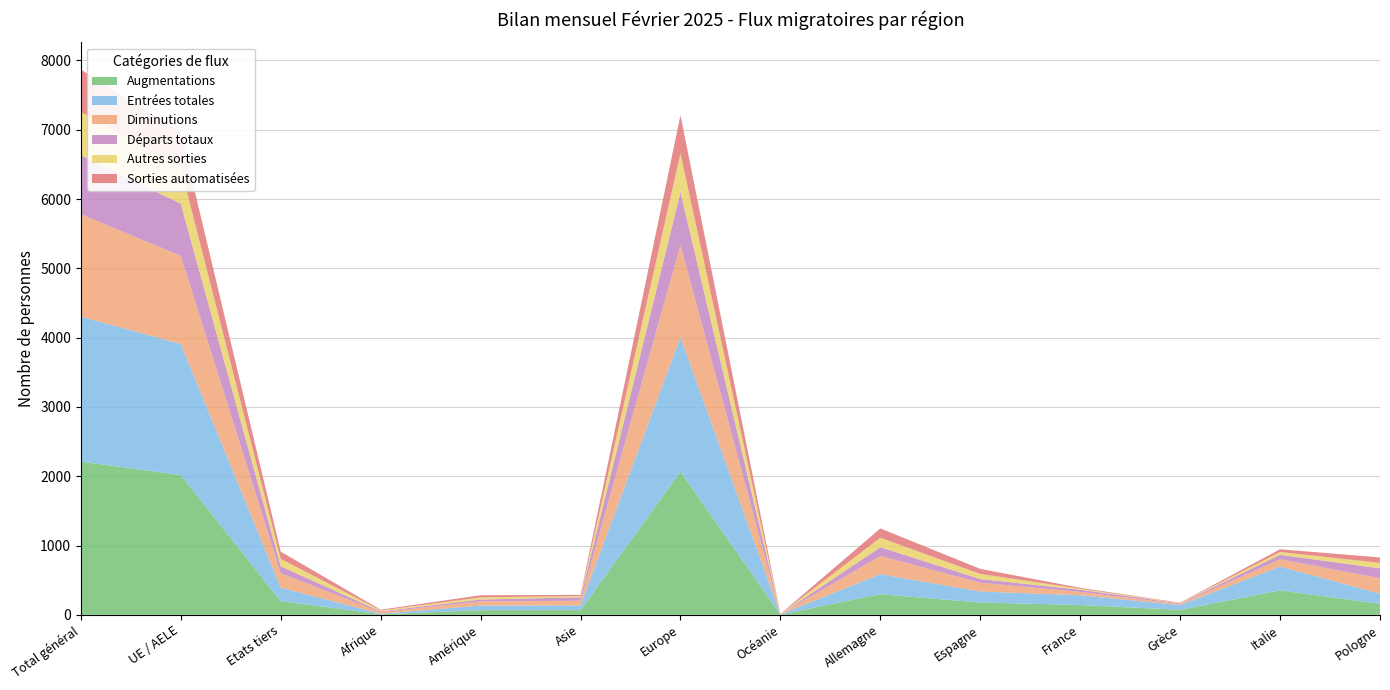

Reading right to left, extract all data points from this chart.

Augmentations: Pologne=158	Italie=353	Grèce=72	France=142	Espagne=178	Allemagne=298	Océanie=4	Europe=2065	Asie=69	Amérique=67	Afrique=8	Etats tiers=198	UE / AELE=2015	Total général=2213
Entrées totales: Pologne=148	Italie=344	Grèce=68	France=141	Espagne=158	Allemagne=288	Océanie=4	Europe=1944	Asie=68	Amérique=67	Afrique=7	Etats tiers=195	UE / AELE=1895	Total général=2090
Diminutions: Pologne=222	Italie=105	Grèce=15	France=47	Espagne=127	Allemagne=263	Océanie=2	Europe=1325	Asie=67	Amérique=59	Afrique=24	Etats tiers=207	UE / AELE=1270	Total général=1477
Départs totaux: Pologne=143	Italie=64	Grèce=10	France=33	Espagne=53	Allemagne=127	Océanie=0	Europe=765	Asie=49	Amérique=28	Afrique=11	Etats tiers=100	UE / AELE=753	Total général=853
Autres sorties: Pologne=79	Italie=41	Grèce=5	France=14	Espagne=74	Allemagne=136	Océanie=2	Europe=560	Asie=18	Amérique=31	Afrique=13	Etats tiers=107	UE / AELE=517	Total général=624
Sorties automatisées: Pologne=78	Italie=39	Grèce=5	France=13	Espagne=73	Allemagne=135	Océanie=2	Europe=550	Asie=17	Amérique=31	Afrique=11	Etats tiers=104	UE / AELE=507	Total général=611